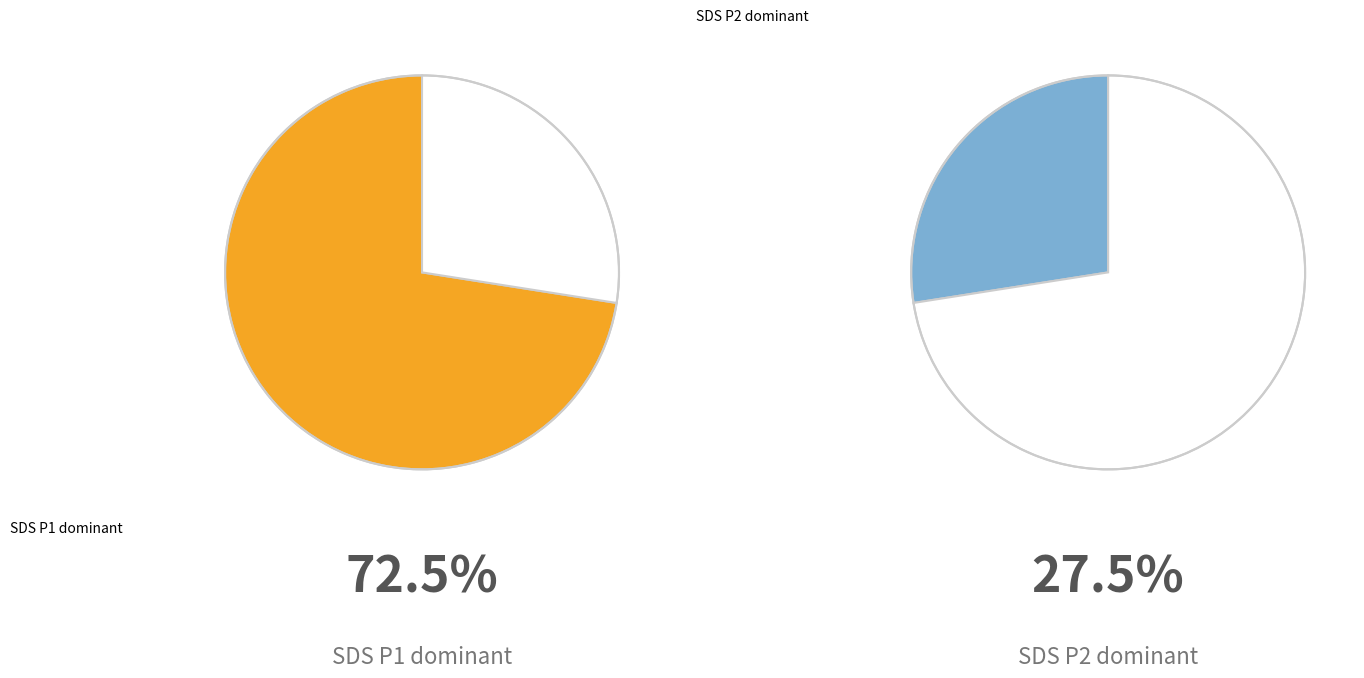

Rank the series at 22 from highest to lowest value.

SDS_P1, SDS_P2